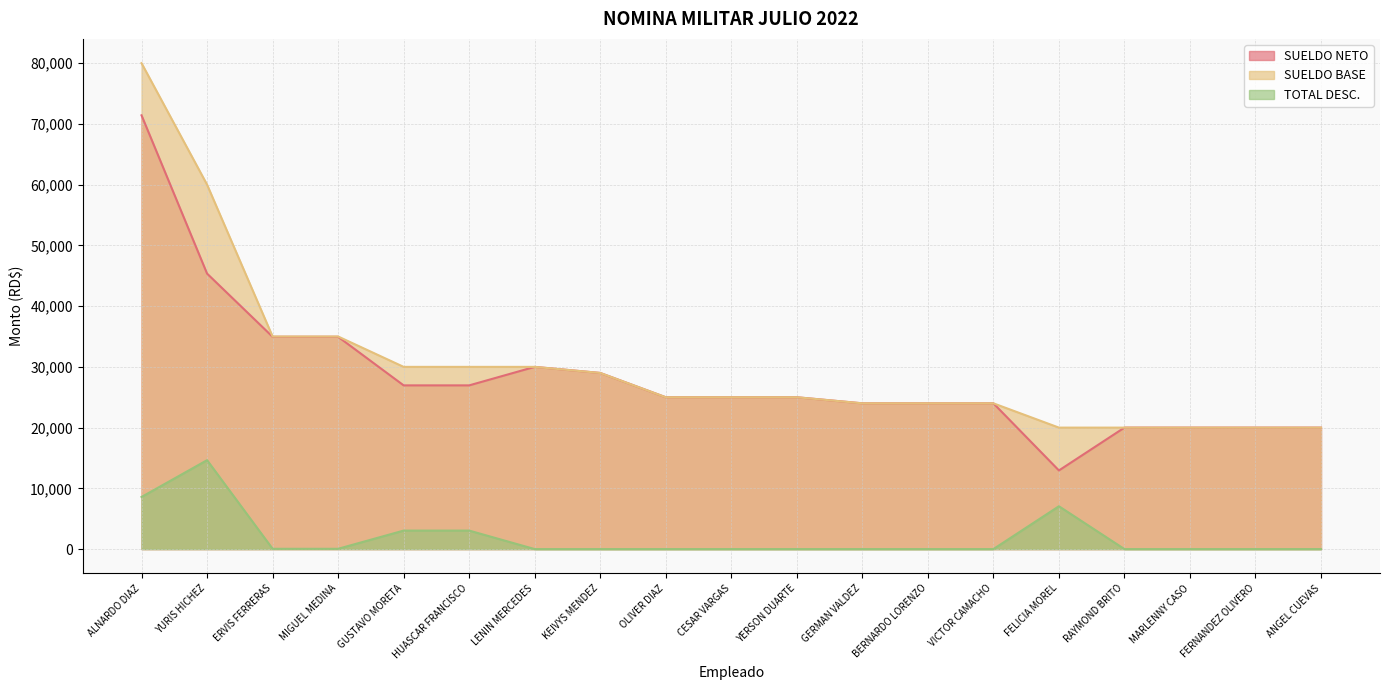

True or false: SUELDO NETO has more than 2 points higher than both neighbors.

False